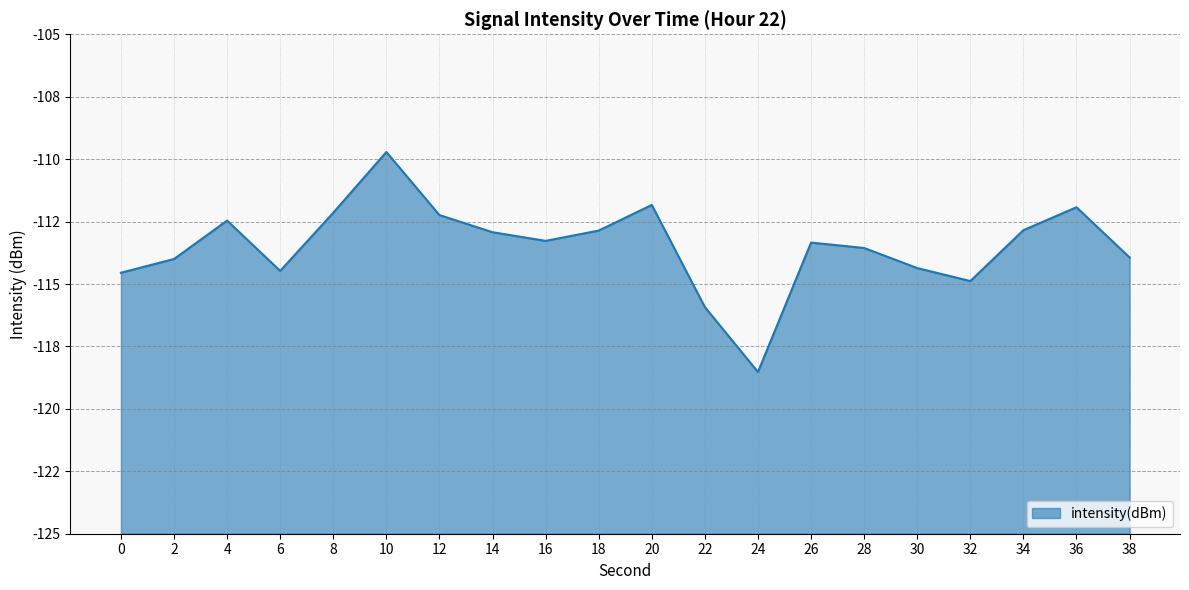

Reading left to right, list all the values displayed in this chart.

-114.5	-114.0	-112.5	-114.5	-112.1	-109.7	-112.2	-112.9	-113.3	-112.9	-111.8	-115.9	-118.5	-113.3	-113.6	-114.4	-114.9	-112.8	-111.9	-113.9